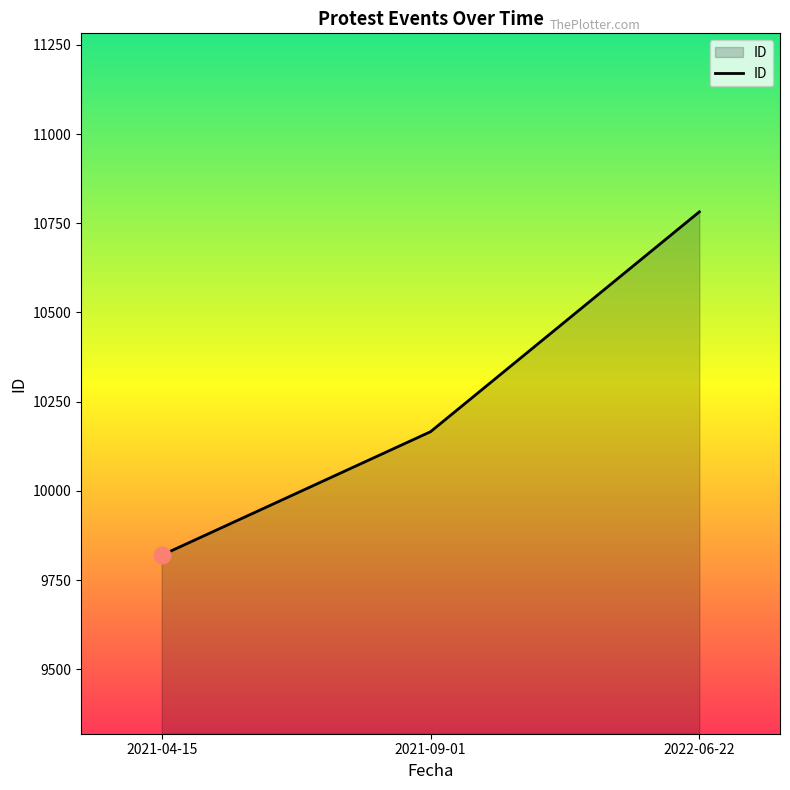

What value does the data have at 2021-09-01, to the nearest 10?

10170